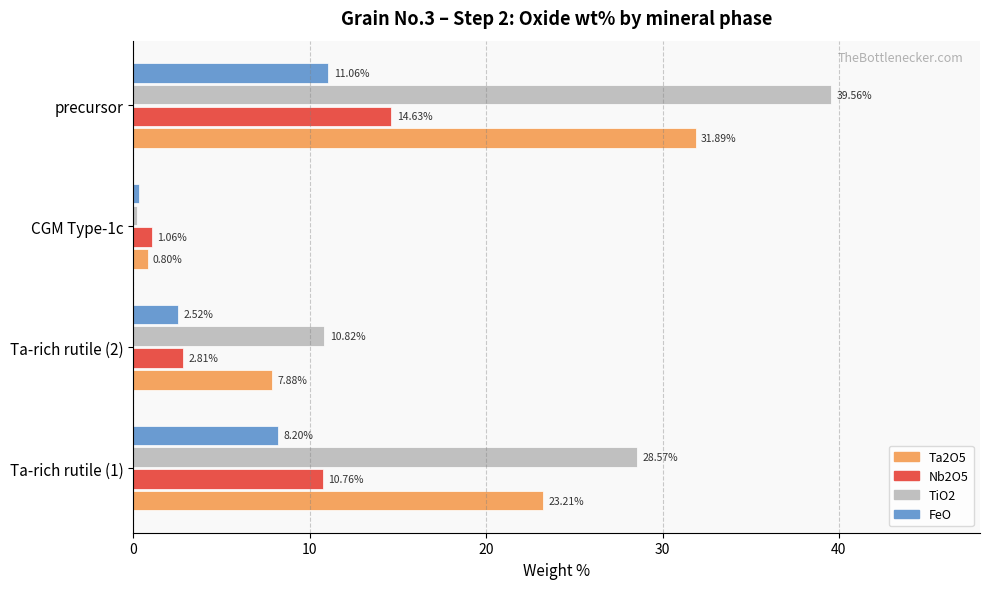

What is the average value of the Ta2O5 series?

15.9